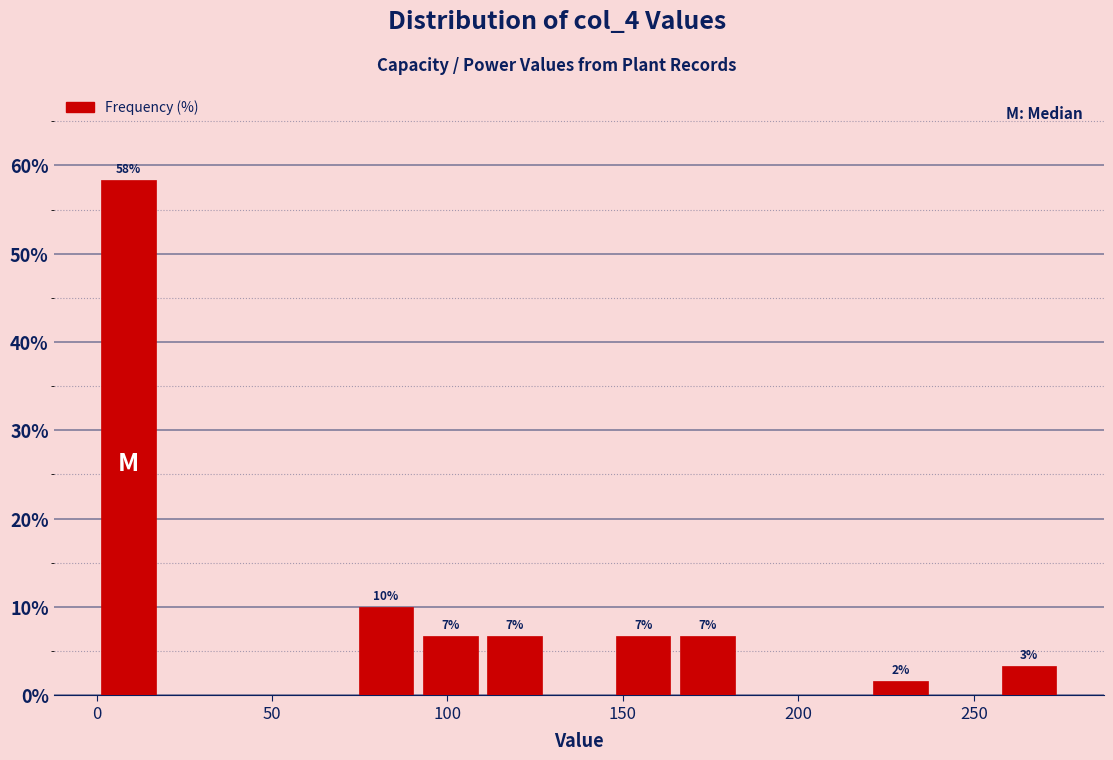

Read against the x-axis, roughly where is the centre of the tallest bar?

10